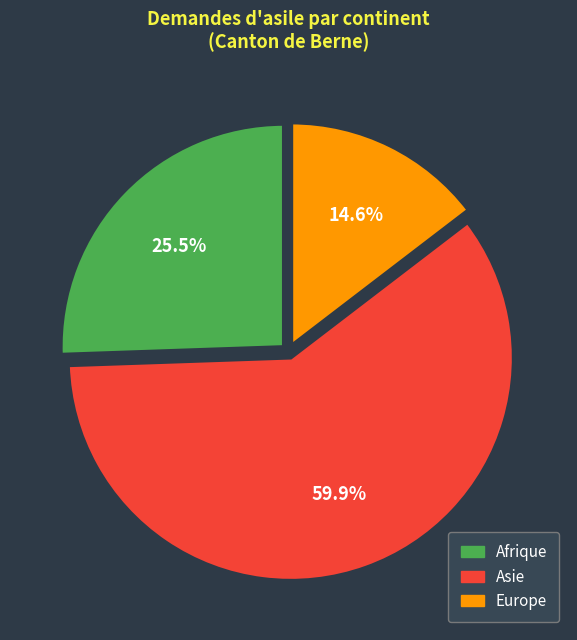

Which has a higher value, Asie or Afrique?

Asie